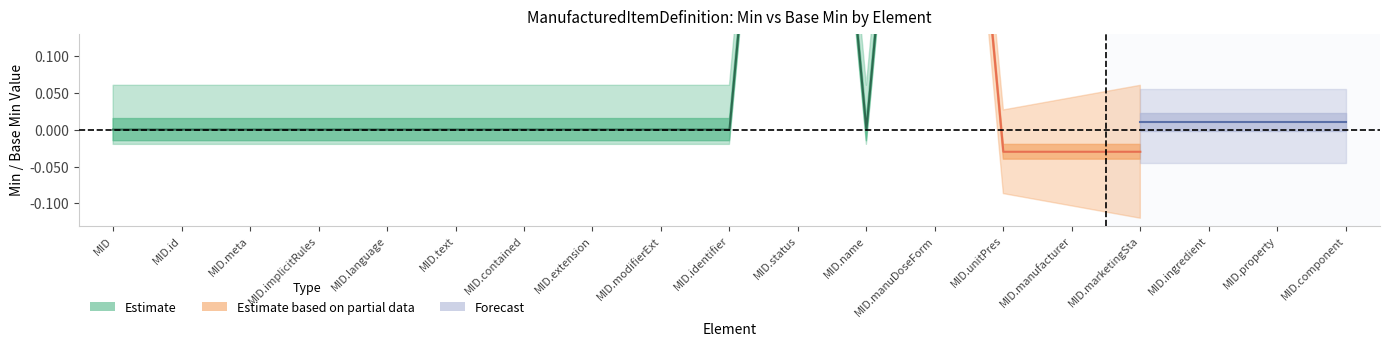

At which category is the sum across all series the highest?

10